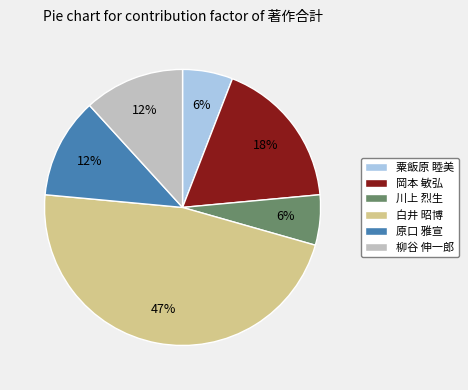

Approximately how many times larger is the value at 柳谷 伸一郎 compared to 川上 烈生?

2.0